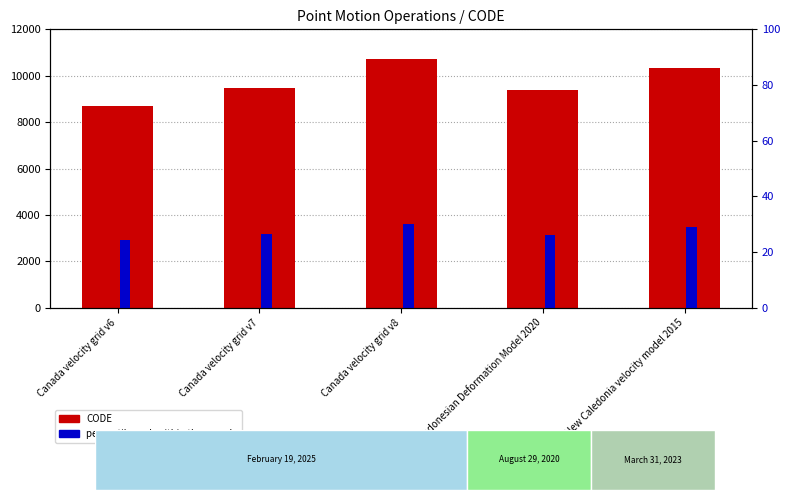

Which has a higher value, Canada velocity grid v7 or Canada velocity grid v8?

Canada velocity grid v8